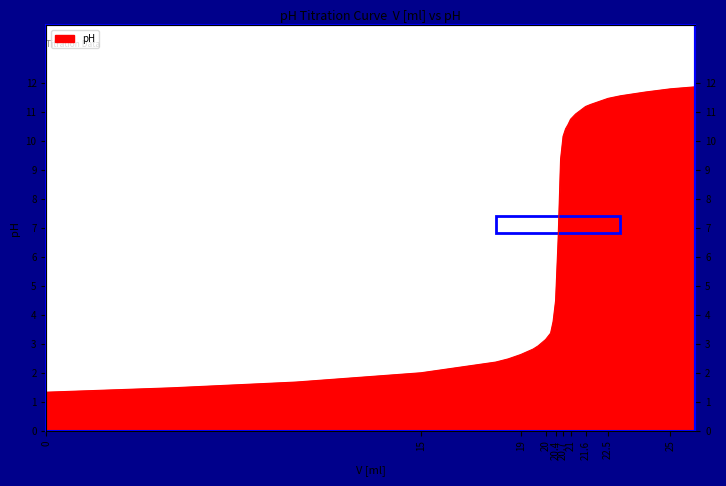

Rank the categories by value from lowest to highest.

0, 5, 10, 15, 18, 18.5, 19, 19.5, 19.7, 20, 20.2, 20.3, 20.4, 20.5, 20.6, 20.7, 20.8, 20.9, 21, 21.2, 21.4, 21.6, 21.8, 22, 22.5, 23, 24, 25, 26